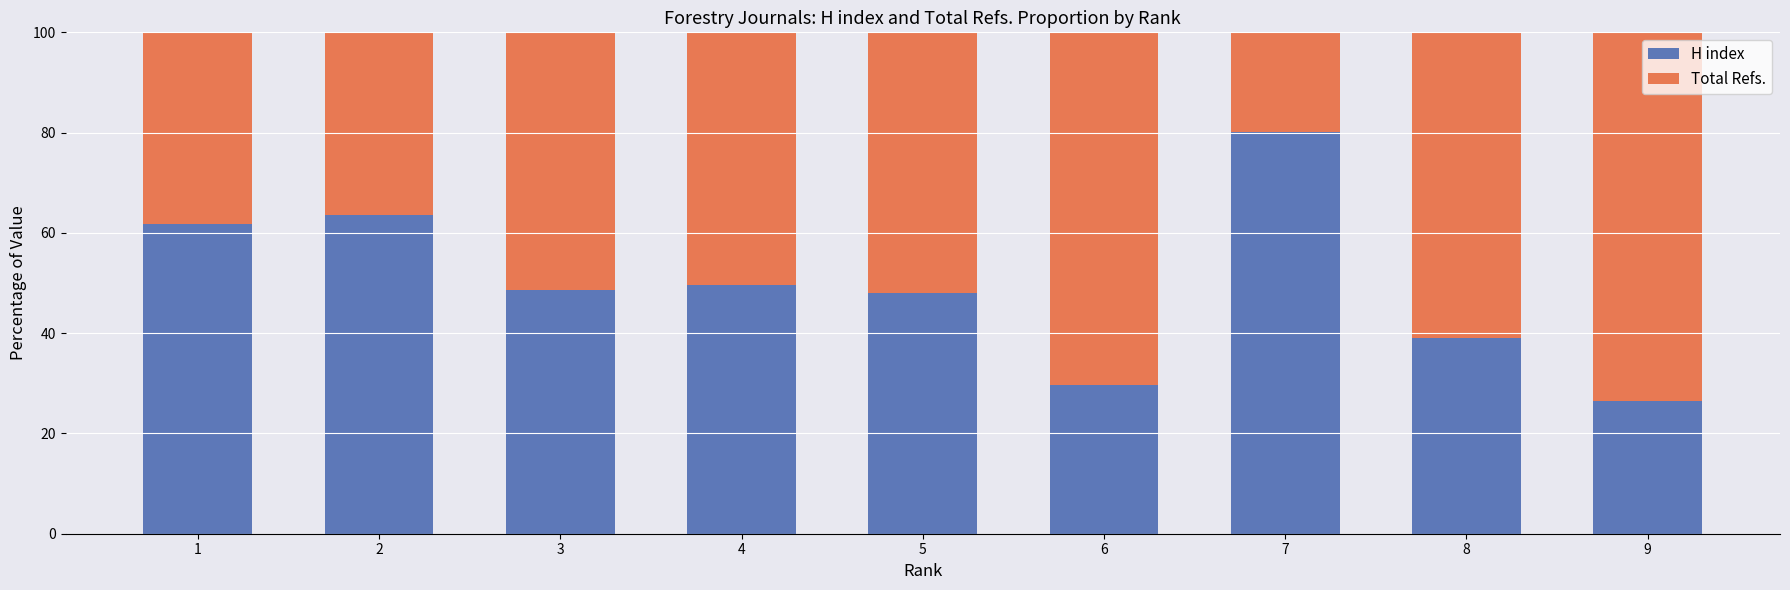

What are all the series names shown in the legend?

H index, Total Refs.